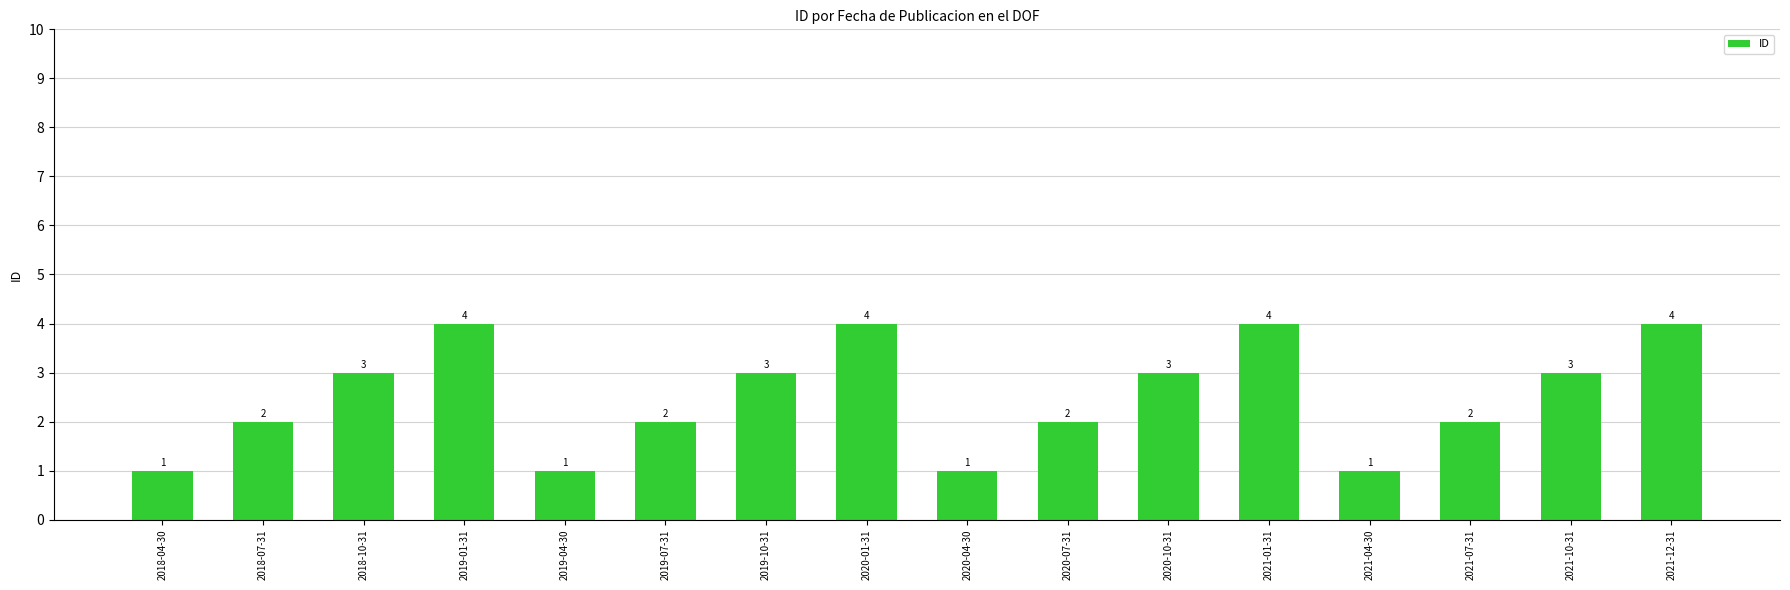

What is the difference between the maximum and minimum values?

3